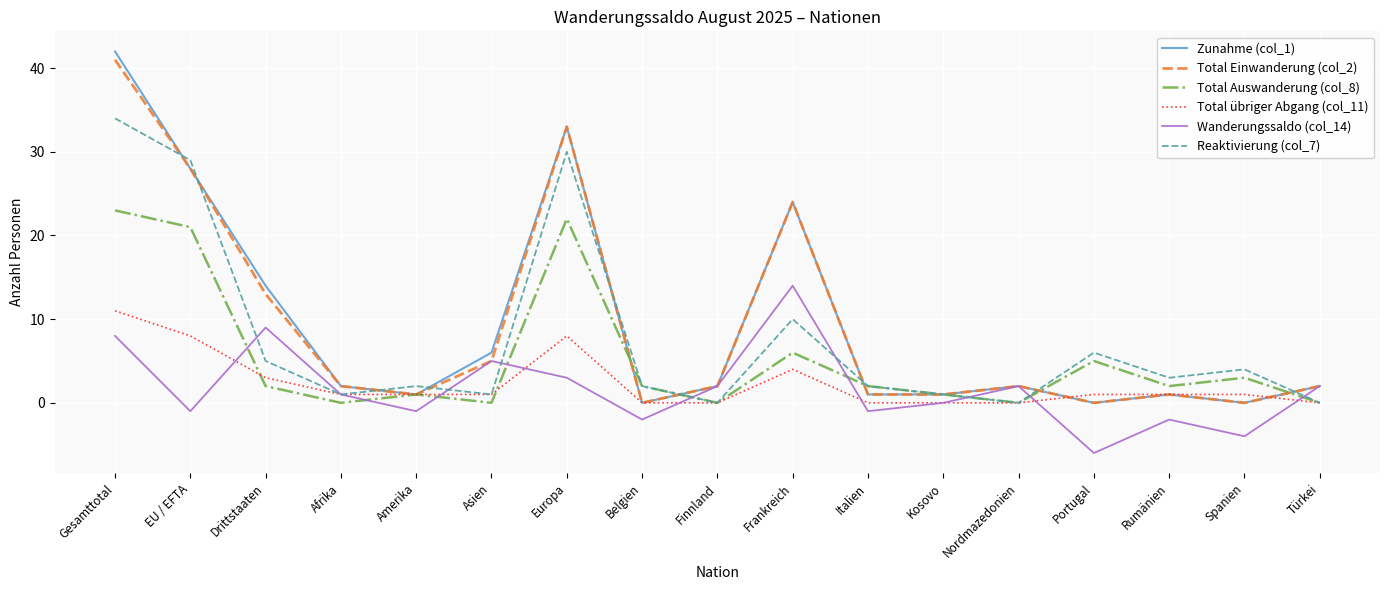

What is the sum of the Zunahme (col_1) values at Gesamttotal and Kosovo?

43